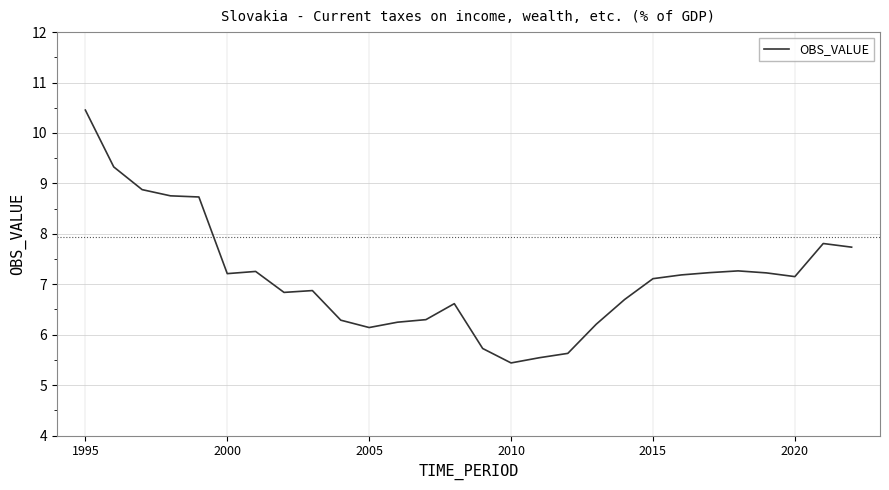

What is the difference between the maximum and minimum values?

5.0